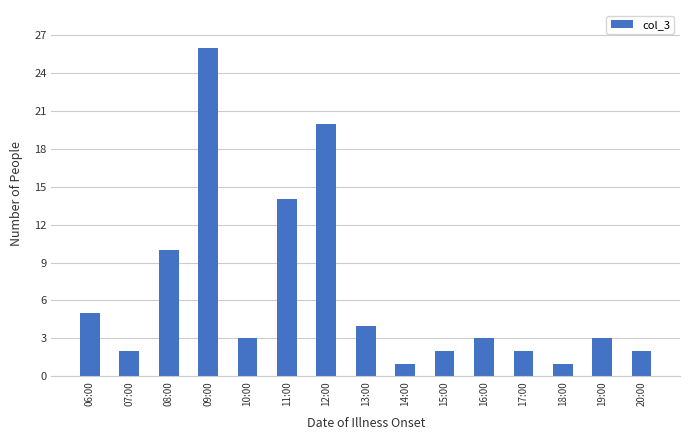

Reading right to left, list all the values displayed in this chart.

20:00=2	19:00=3	18:00=1	17:00=2	16:00=3	15:00=2	14:00=1	13:00=4	12:00=20	11:00=14	10:00=3	09:00=26	08:00=10	07:00=2	06:00=5